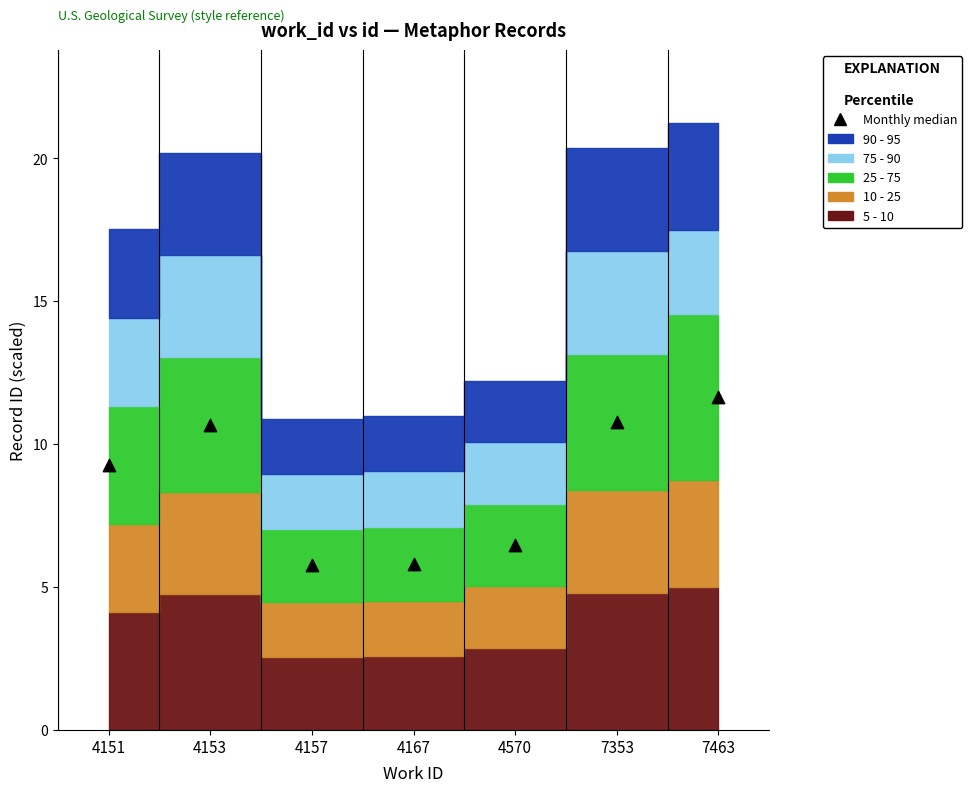

What is the average Y value?

8.6